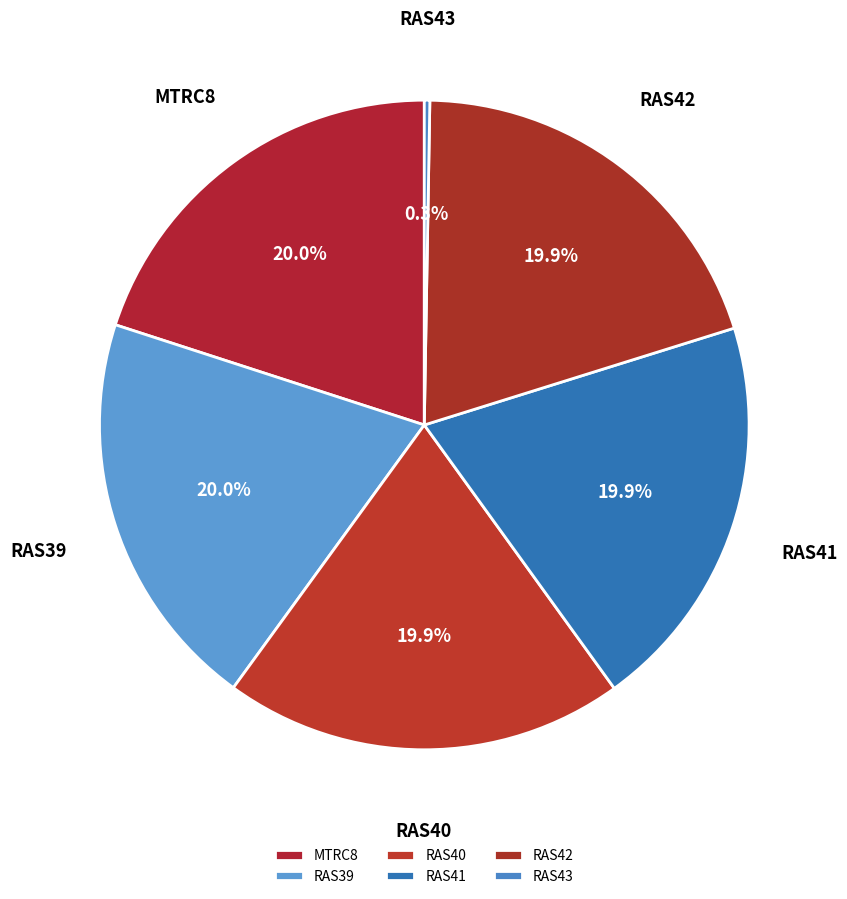

Do RAS40 and RAS39 together represent more than half of the pie?

No